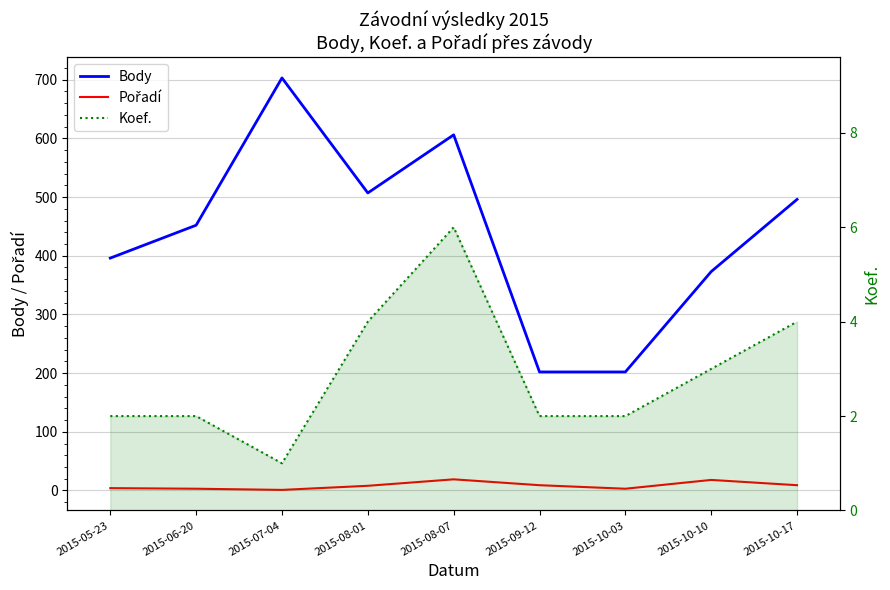

Reading right to left, what are all the values shown in this chart?

Body: 2015-10-17=496	2015-10-10=373	2015-10-03=202	2015-09-12=202	2015-08-07=606	2015-08-01=507	2015-07-04=703	2015-06-20=452	2015-05-23=396
Pořadí: 2015-10-17=9	2015-10-10=18	2015-10-03=3	2015-09-12=9	2015-08-07=19	2015-08-01=8	2015-07-04=1	2015-06-20=3	2015-05-23=4
Koef.: 2015-10-17=4	2015-10-10=3	2015-10-03=2	2015-09-12=2	2015-08-07=6	2015-08-01=4	2015-07-04=1	2015-06-20=2	2015-05-23=2